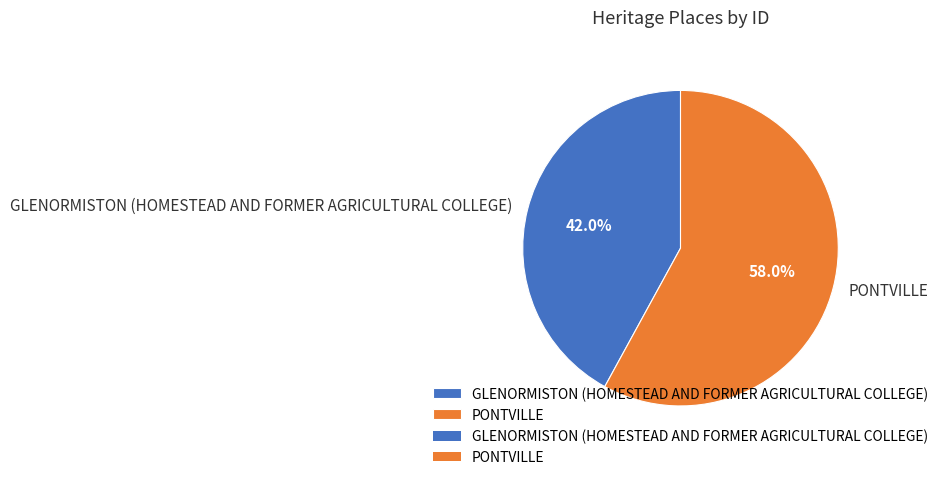

Between GLENORMISTON (HOMESTEAD AND FORMER AGRICULTURAL COLLEGE) and PONTVILLE, which is larger?

PONTVILLE